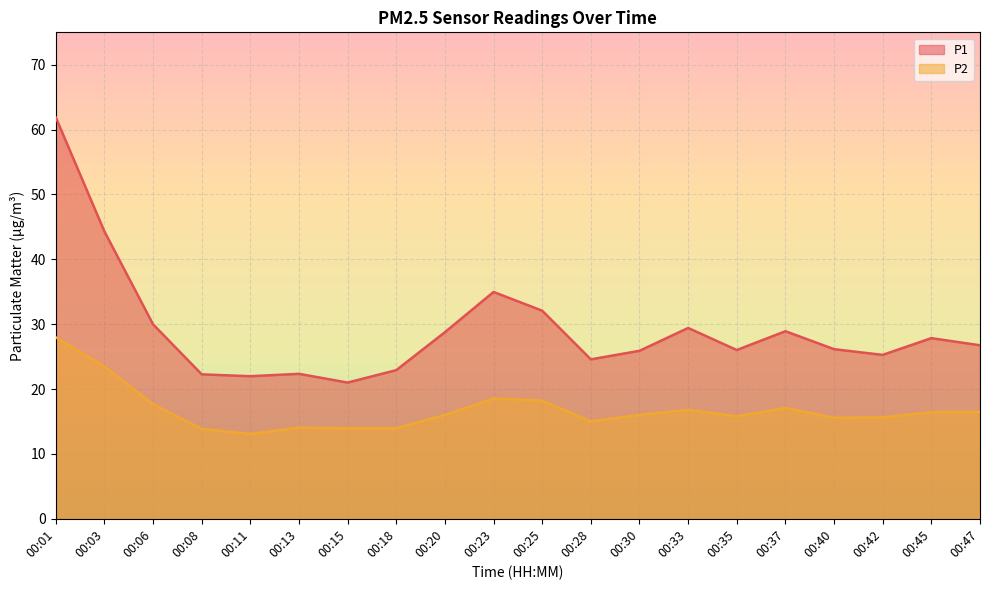

What is the average value of the P2 series?

16.8